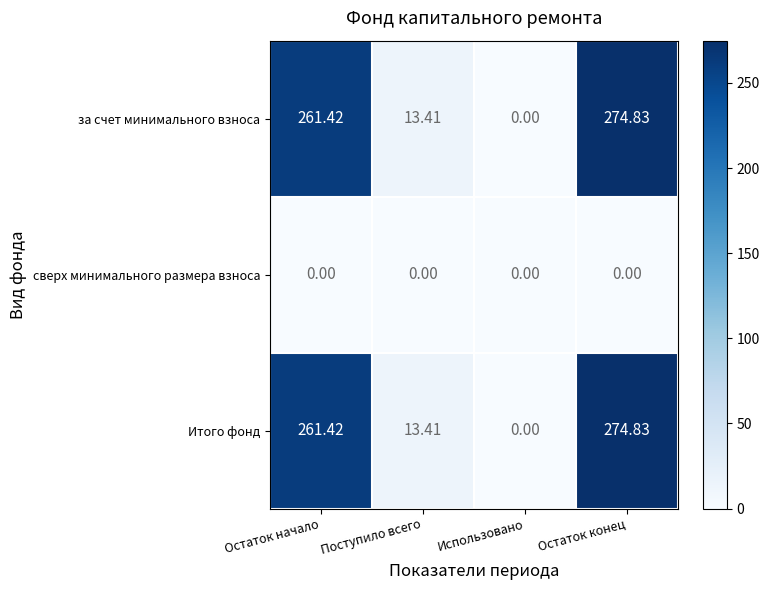

At which category is the sum across all series the highest?

Остаток конец